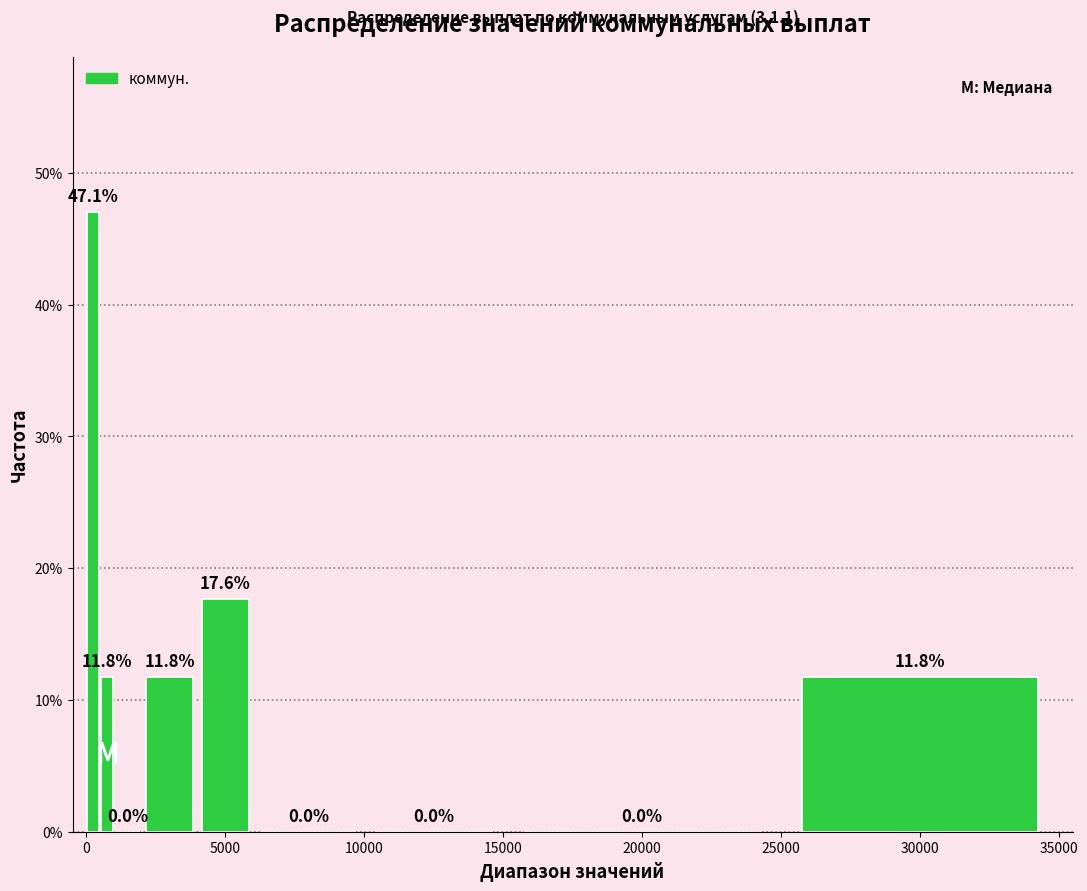

Around what value on the x-axis is the tallest bar? Give the approximate position of its centre, as read against the axis.

500